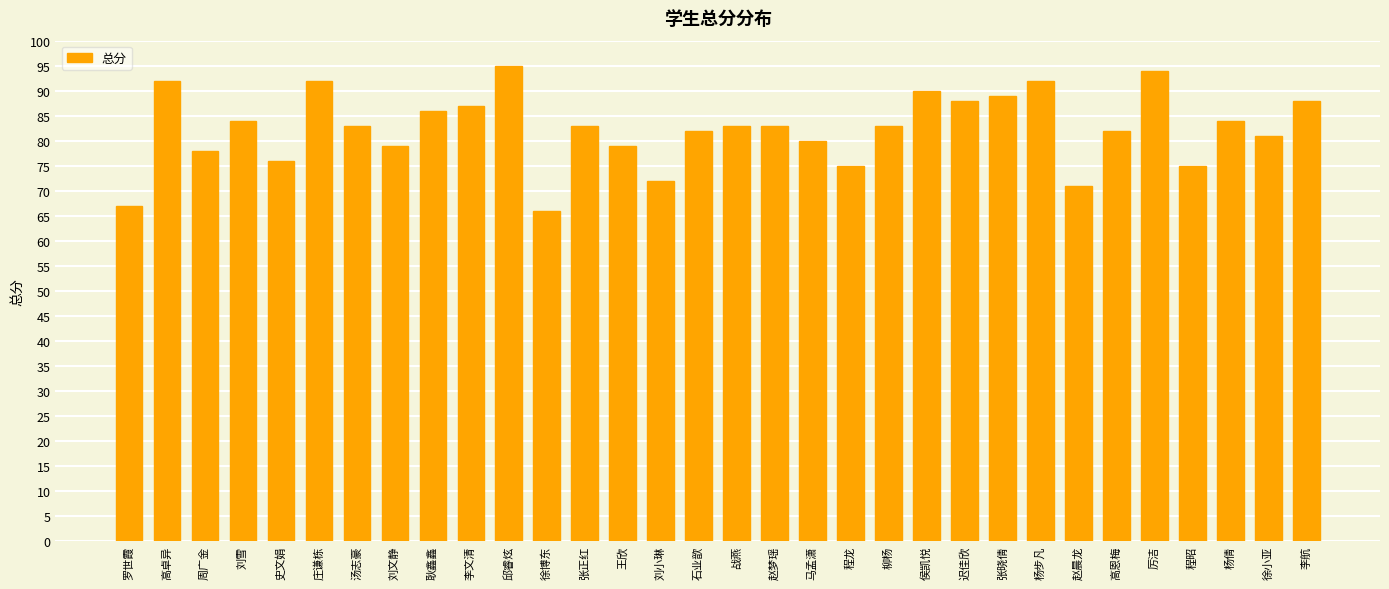

What is the label of the 6th bar from the right?

高恩梅